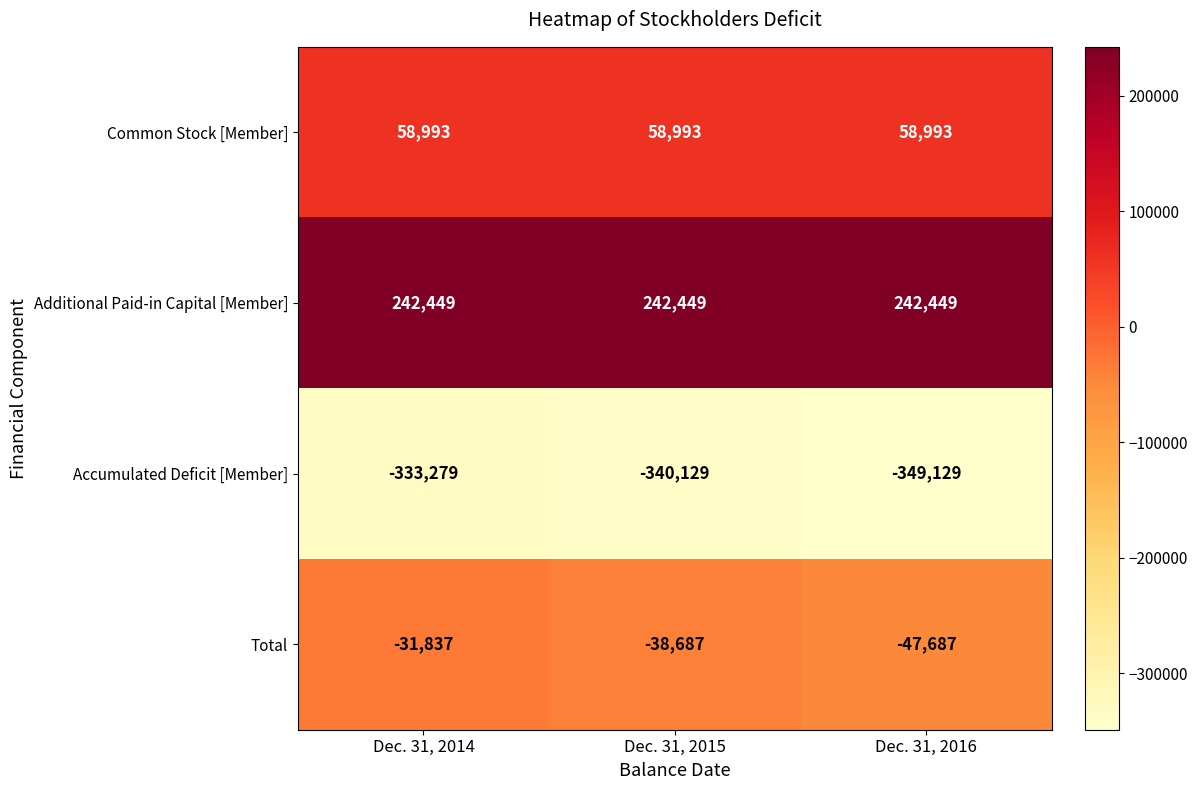

Which series has the largest total across all categories?

Additional Paid-in Capital [Member]